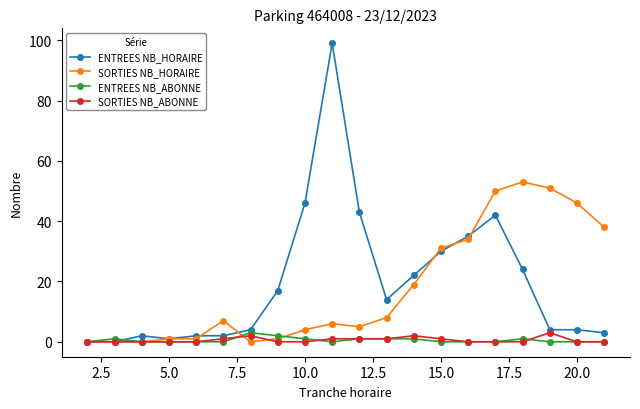

At how many categories does at least one series exceed 26?

10